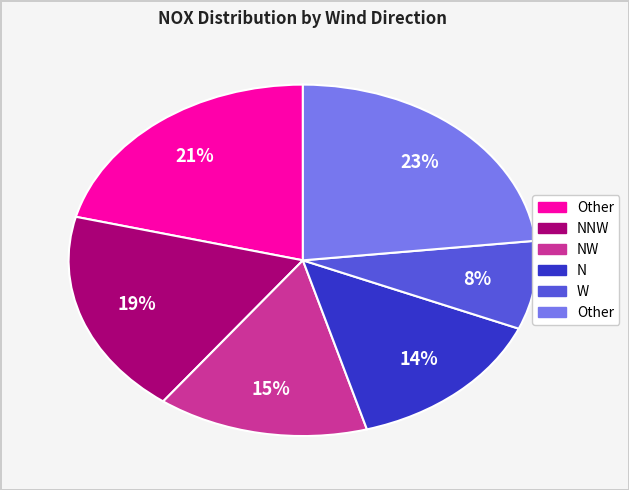

To the nearest percent, what is the difference between the largest and smallest slice percentages?

15%